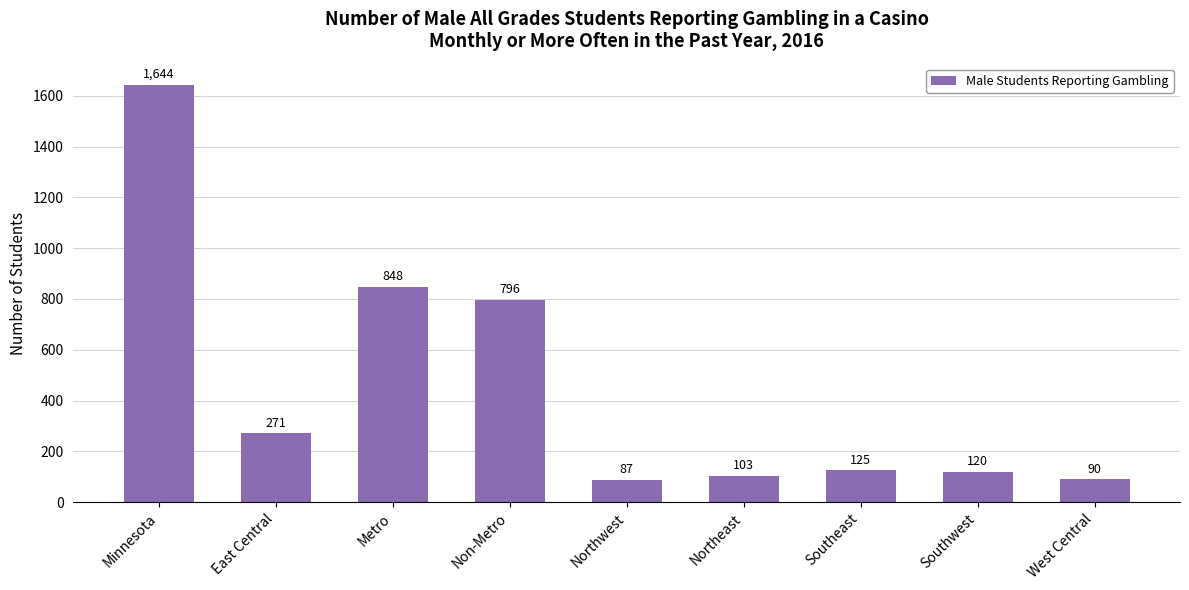

Rank the categories by value from highest to lowest.

Minnesota, Metro, Non-Metro, East Central, Southeast, Southwest, Northeast, West Central, Northwest